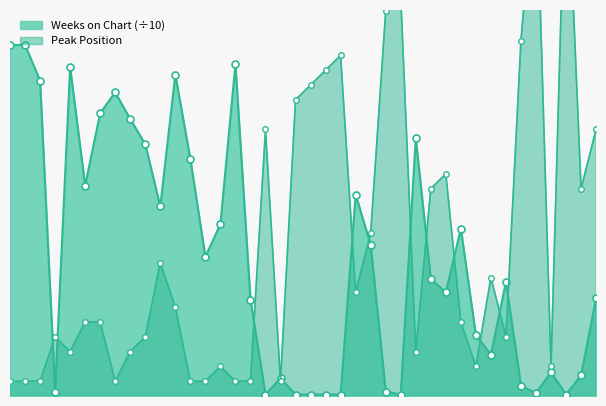

What is the minimum value shown in the chart?

0.1